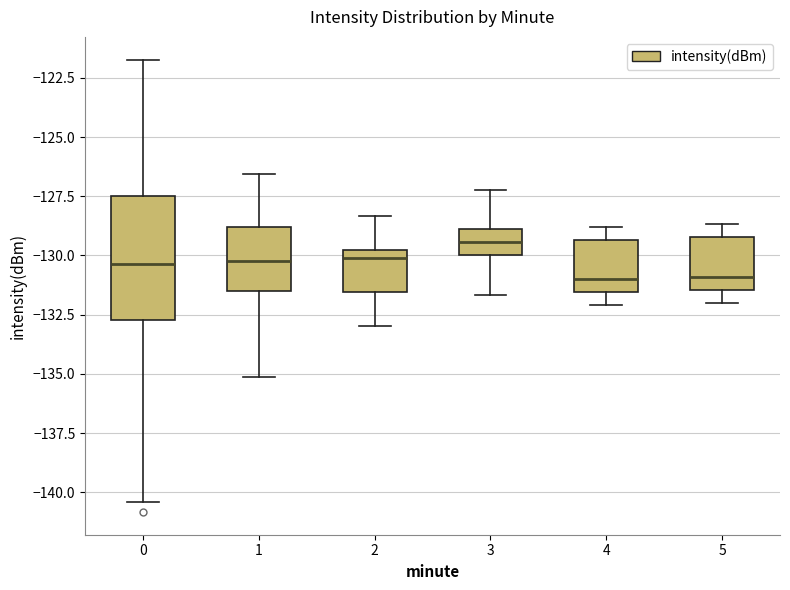

Reading left to right, read every box against the y-axis: the position of its median line, the range the box covers, and the ends of its whiskers. The values are not printed on the chart, so give them approximately, as read against the axis.

0: median -130.5, box -132.5 to -127.5, whiskers -140.5 to -121.5
1: median -130.0, box -131.5 to -129.0, whiskers -135.0 to -126.5
2: median -130.0 (just below the box's upper edge), box -131.5 to -130.0, whiskers -133.0 to -128.5
3: median -129.5, box -130.0 to -129.0, whiskers -131.5 to -127.0
4: median -131.0, box -131.5 to -129.5, whiskers -132.0 to -129.0
5: median -131.0, box -131.5 to -129.0, whiskers -132.0 to -128.5